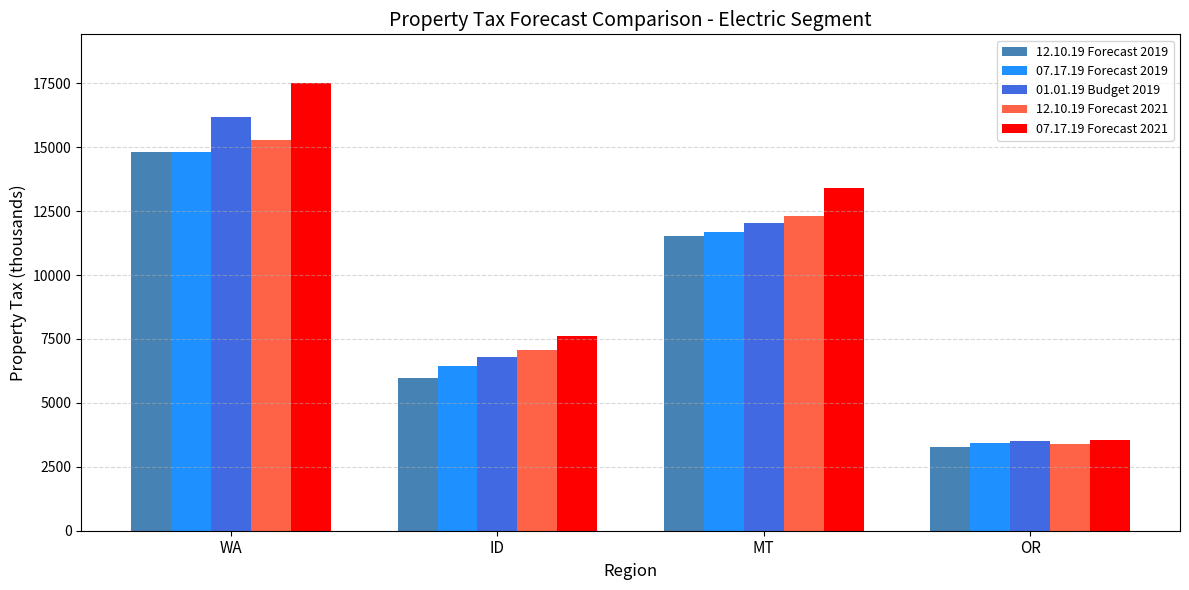

How many values in the 07.17.19 Forecast 2021 series exceed 13419?

2